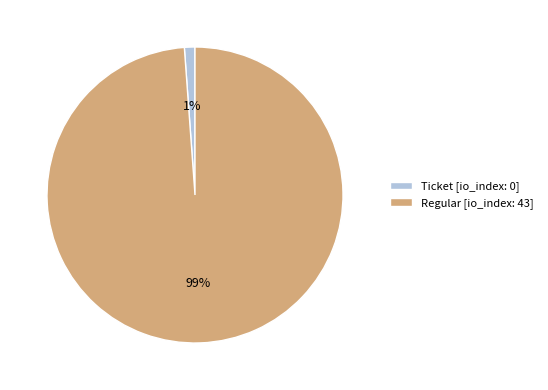

How many segments does this pie chart have?

2